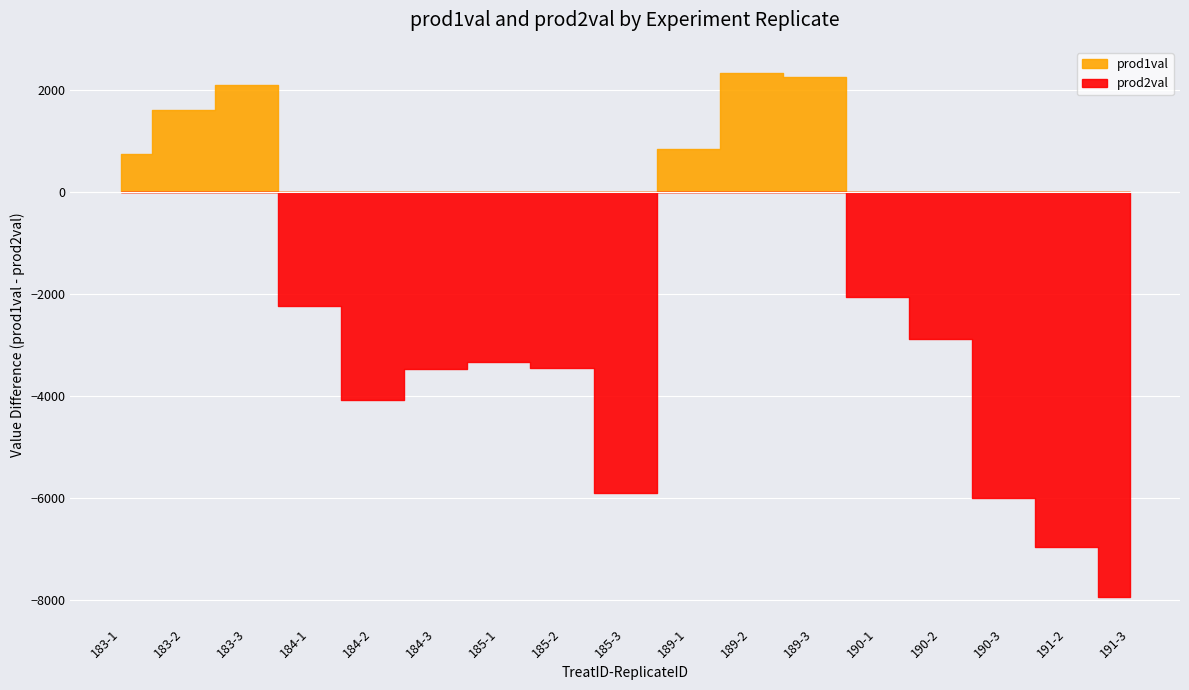

True or false: prod2val has a value of 215.4 at 183-1.

False